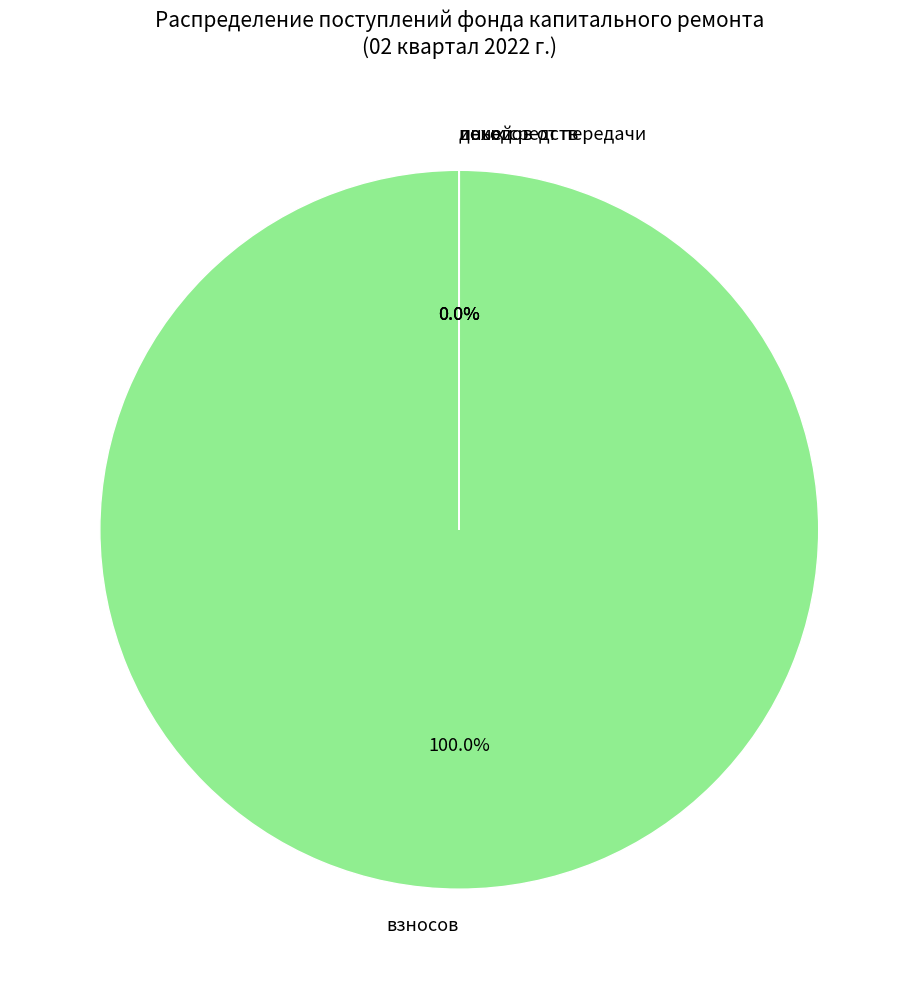

True or false: сверх минимального размера взноса accounts for 0% of the total.

True